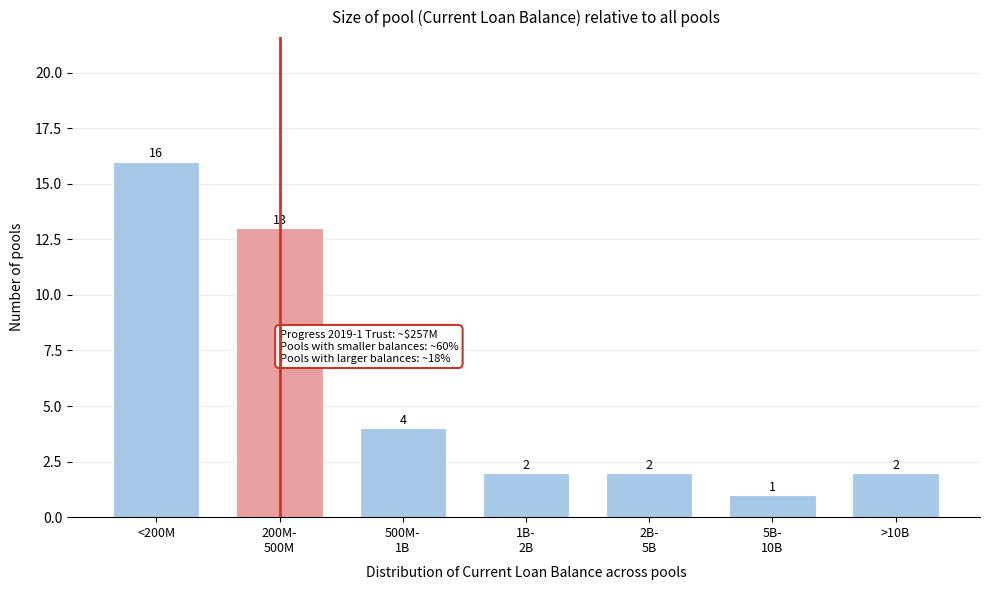

Reading right to left, transcribe all the data shown in this chart.

2	1	2	2	4	13	16